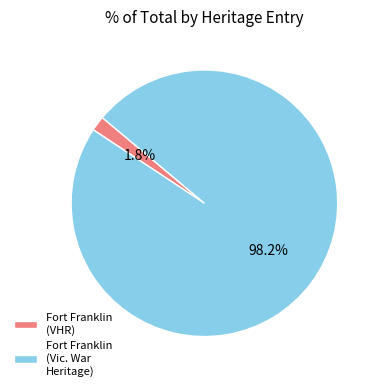

Which slice is the largest?

Fort Franklin (Vic. War Heritage)